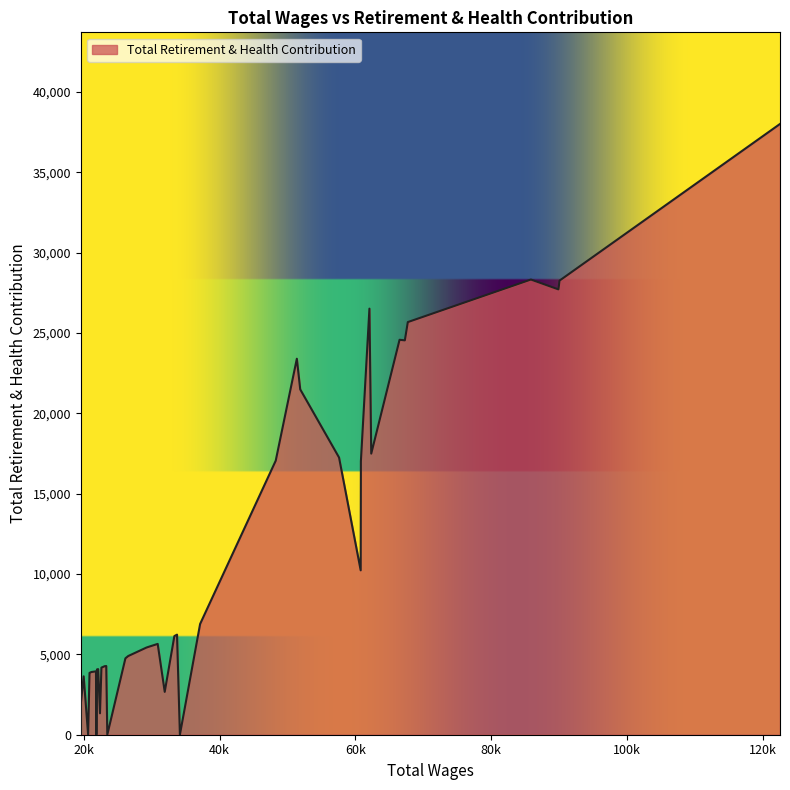

What is the difference between the maximum and minimum values?

38012